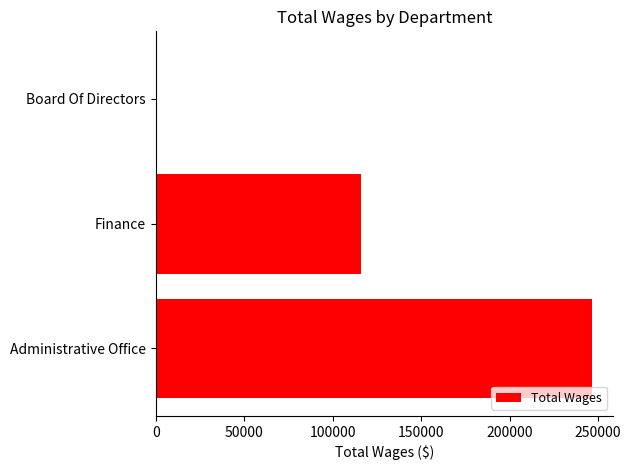

The value at Board Of Directors is 109339. True or false?

False